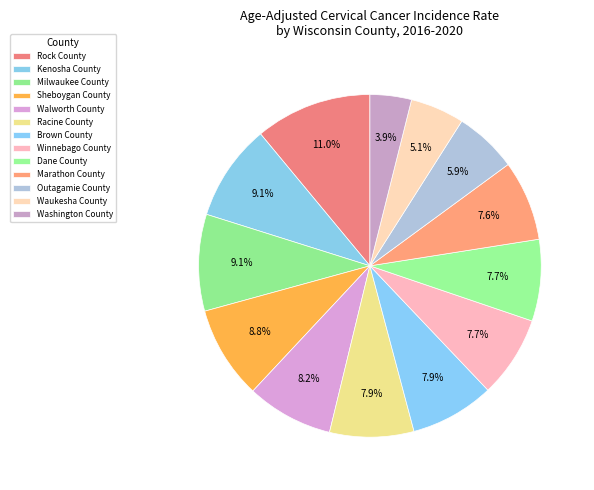

Count the number of slices in the pie.

13